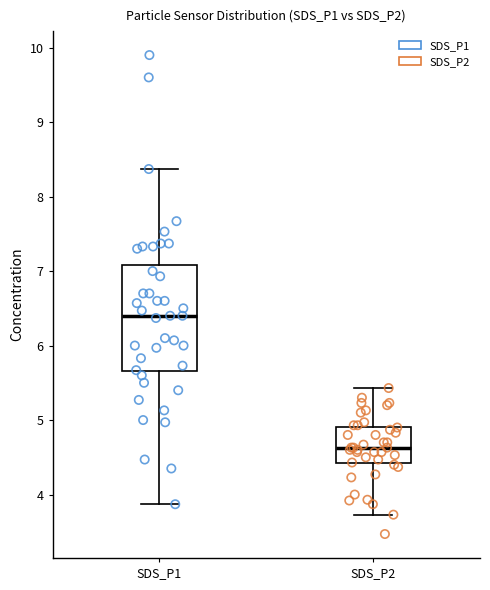

Reading left to right, transcribe this box plot: for each box, give where its median line is, the range the box spans, and where its two whiskers end, as read against the y-axis. The values are not printed on the chart, so give them approximately, as read against the axis.

SDS_P1: median 6.4, box 5.7 to 7.1, whiskers 3.9 to 8.4
SDS_P2: median 4.6, box 4.4 to 4.9, whiskers 3.7 to 5.4